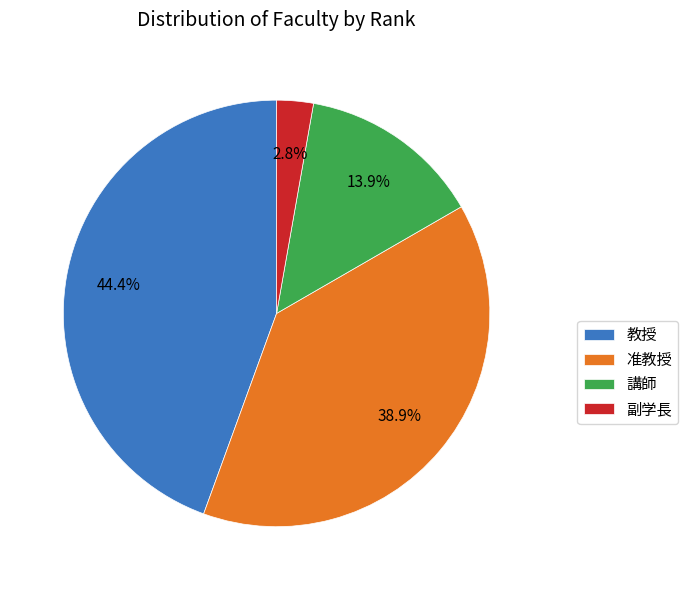

Which has a higher value, 准教授 or 副学長?

准教授